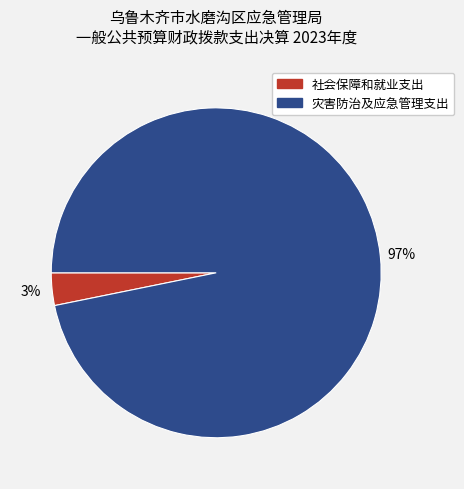

Does any single category account for the majority?

Yes